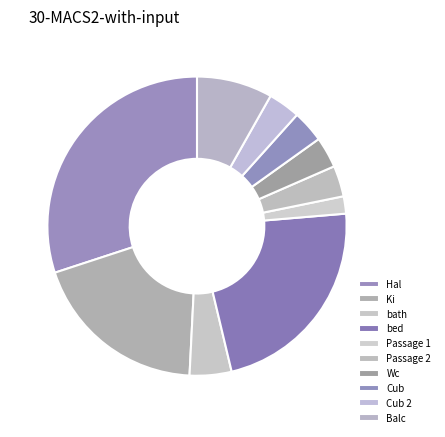

Do Passage 2 and Cub 2 together represent more than half of the pie?

No